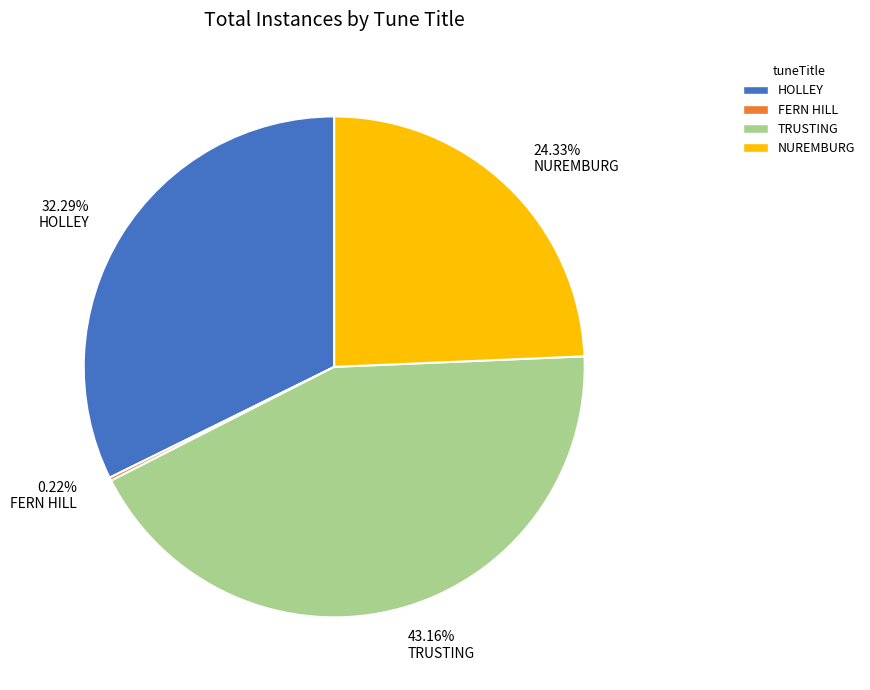

Which slice is the largest?

TRUSTING